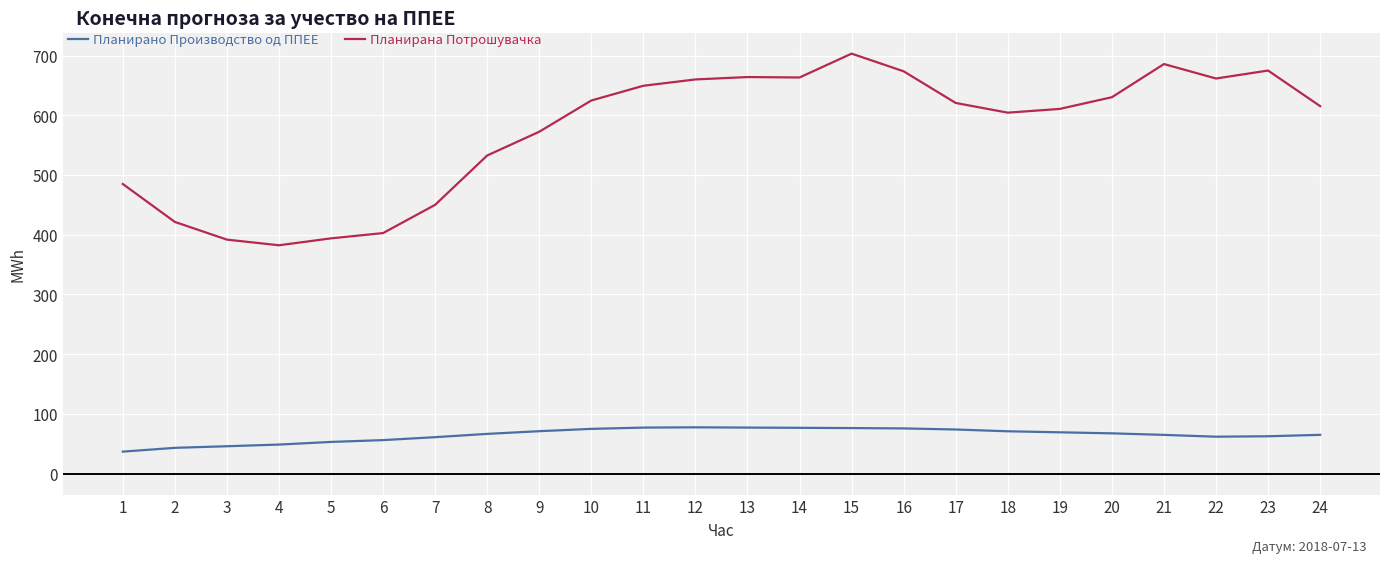

True or false: Планирана Потрошувачка has more than 2 points higher than both neighbors.

True